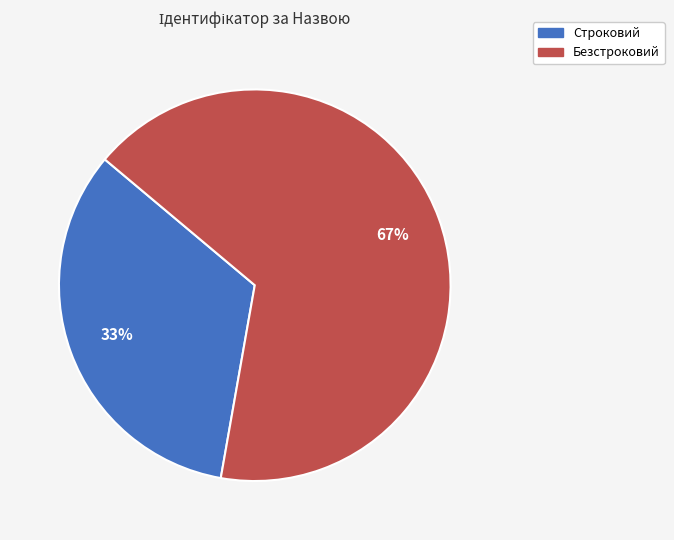

The Строковий slice represents 33% of the pie. True or false?

True